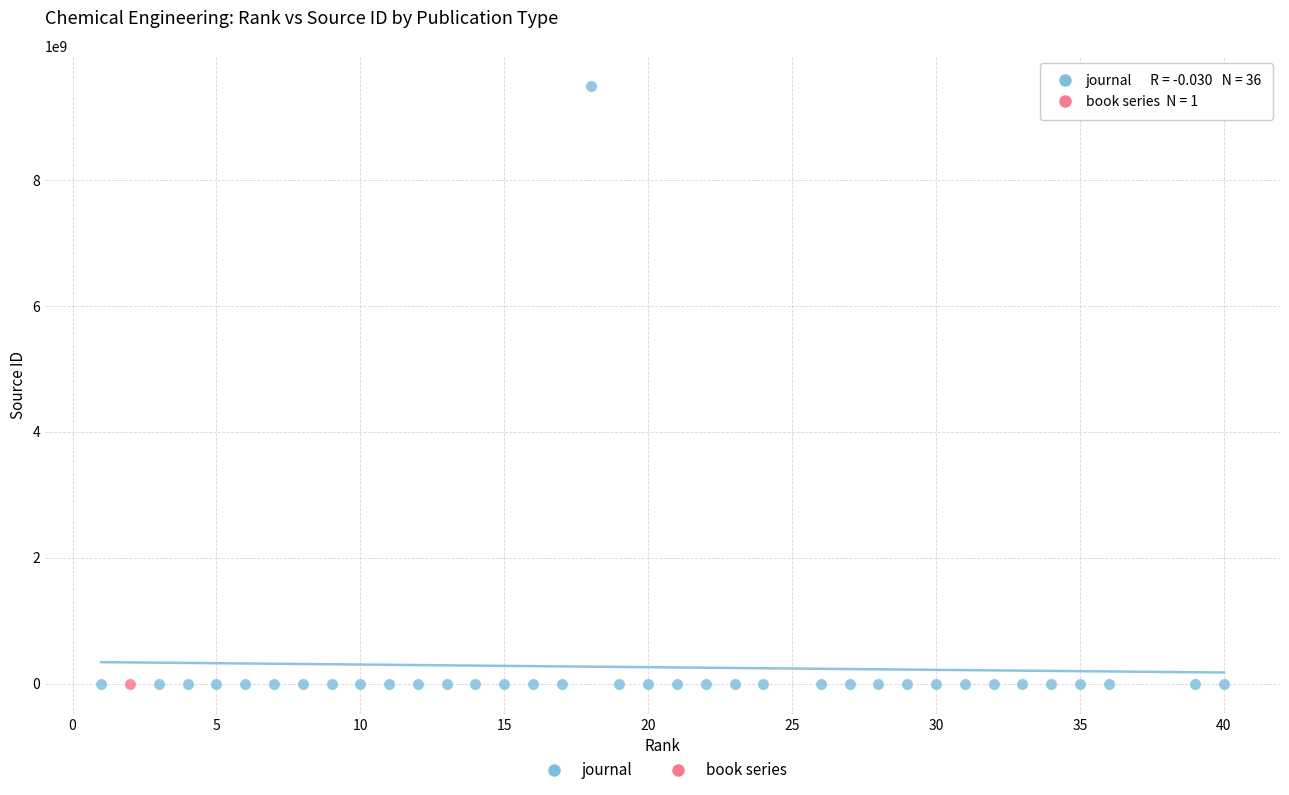

What are all the series names shown in the legend?

journal, book series